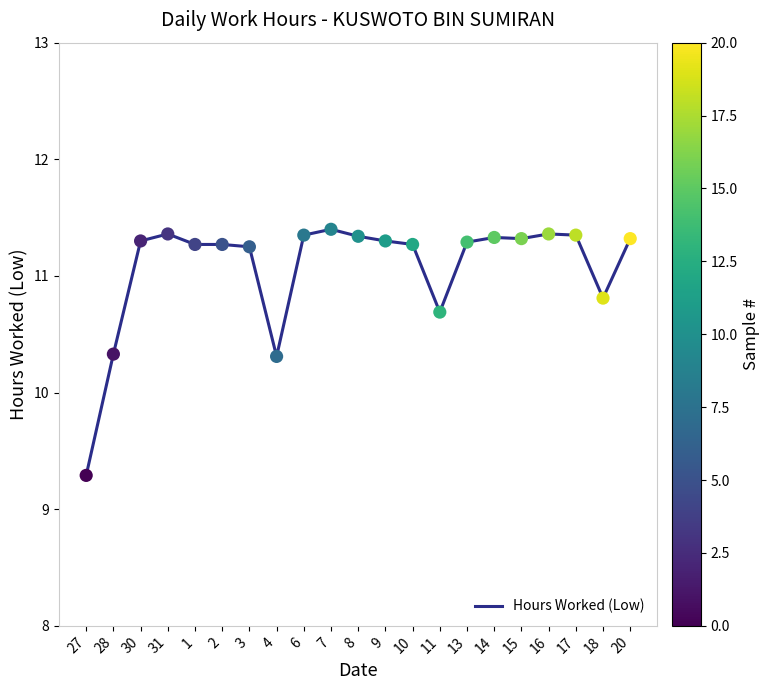

What is the change in value from 10 to 17?

+0.1